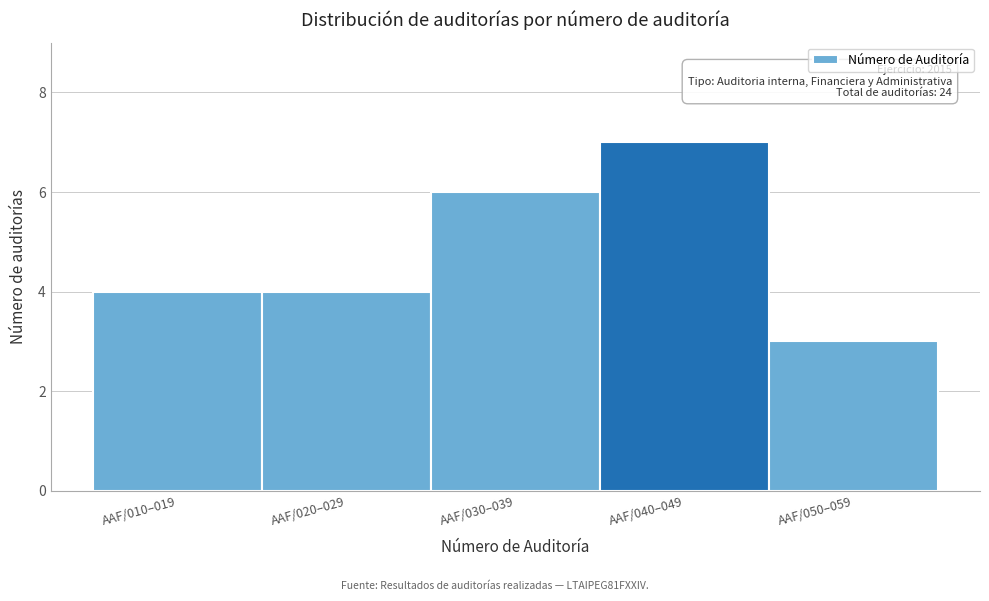

Reading left to right, what are all the values shown in this chart?

4	4	6	7	3